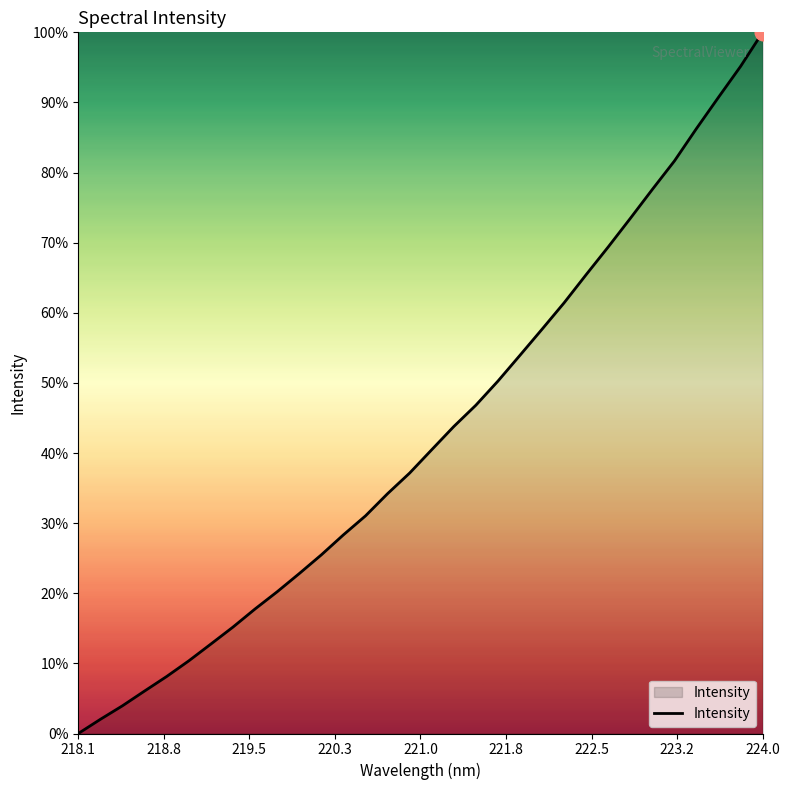

Is this an area chart (filled region under the line)?

Yes